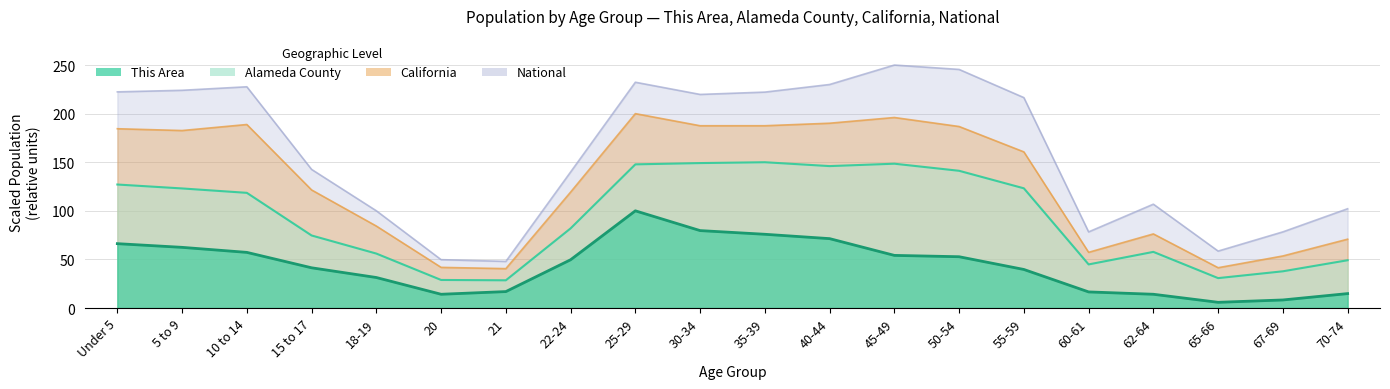

What value does the National series have at 5 to 9?

224.0